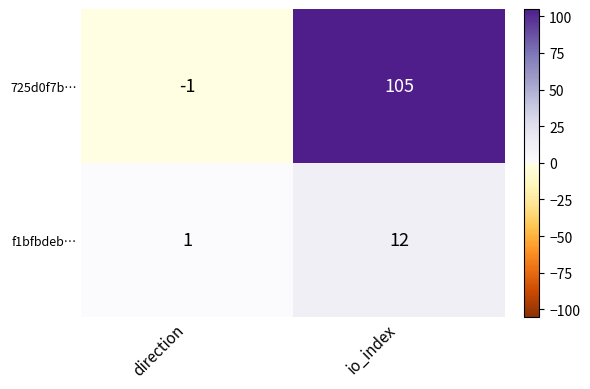

Rank the series by their maximum value, from lowest to highest.

f1bfbdeb…, 725d0f7b…